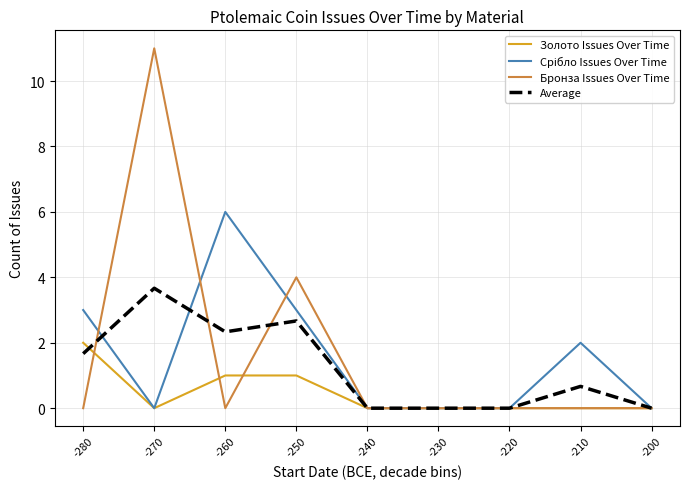

Does the chart have visible grid lines?

Yes